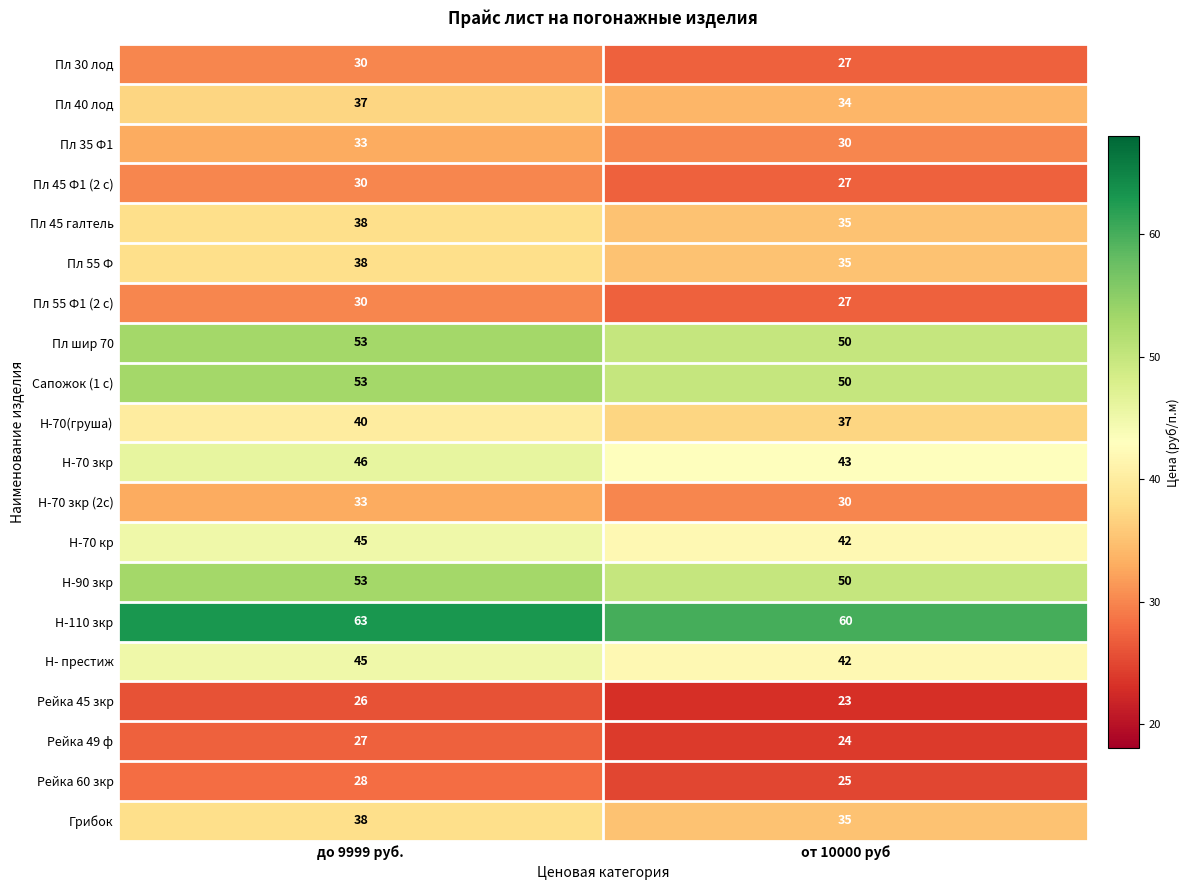

Where is Пл 30 лод nearest to the value 28?

от 10000 руб